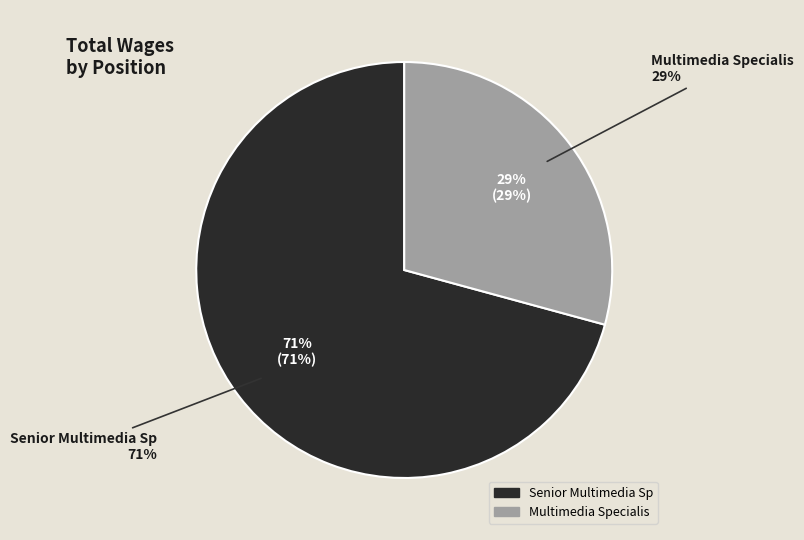

To the nearest percent, what percentage of the pie is Multimedia Specialis?

29%